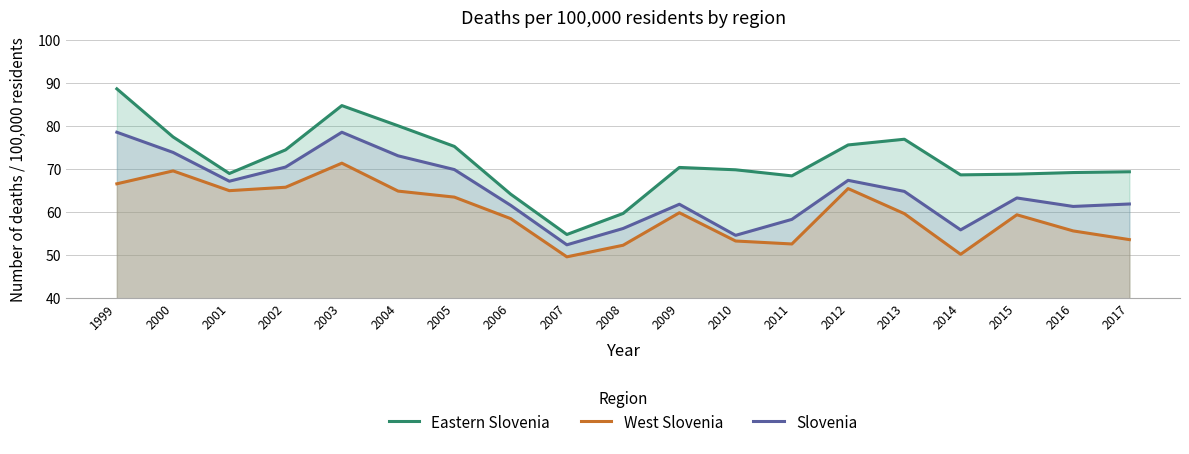

Which series has the largest total across all categories?

Eastern Slovenia